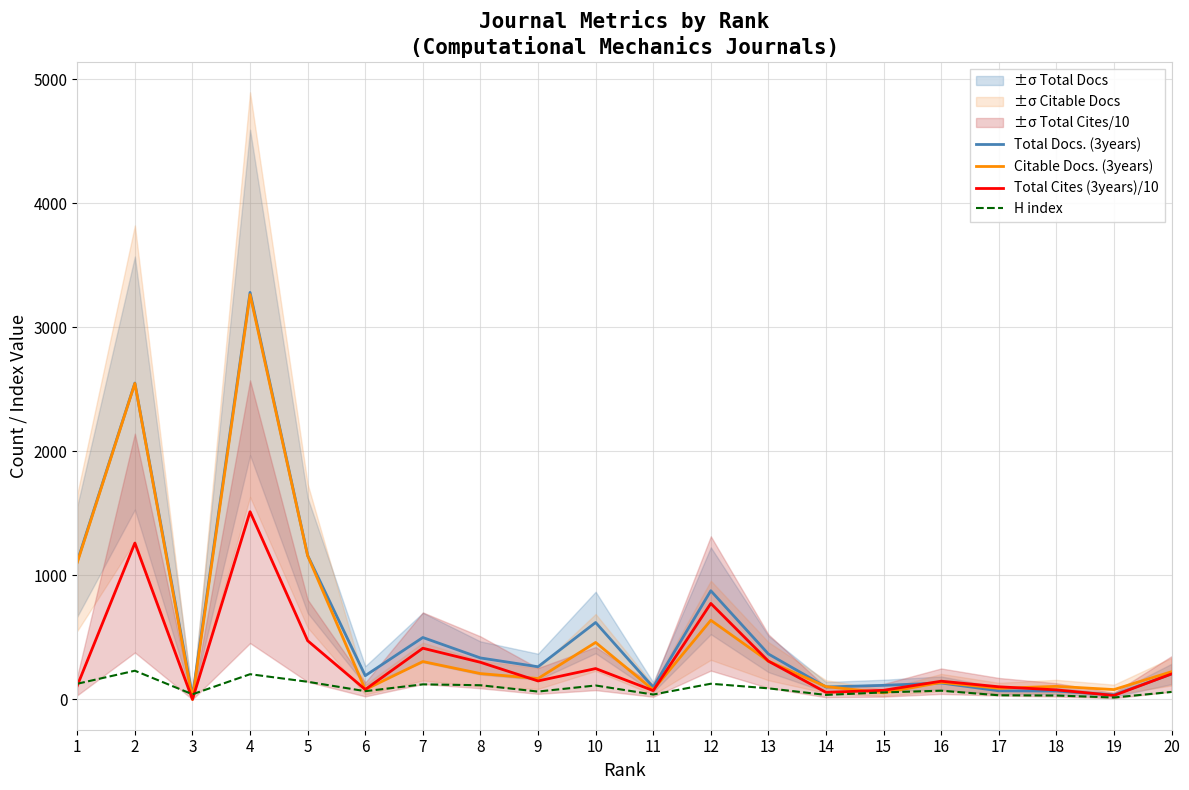

At which category is the sum across all series the highest?

4